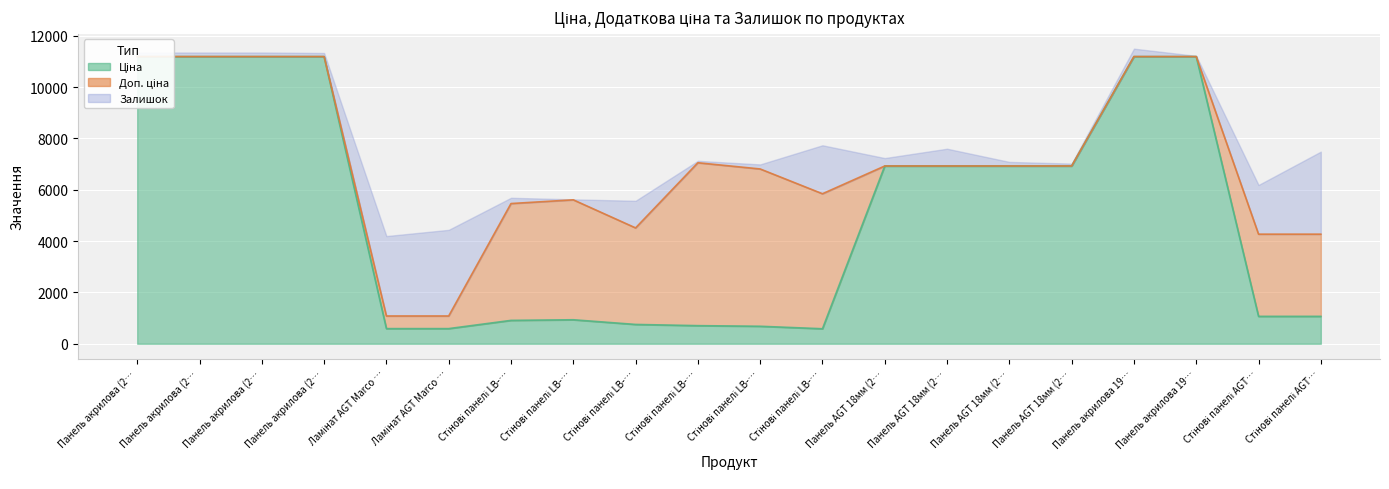

Is the value of Доп. ціна at Стінові панелі AGT… greater than the value of Ціна at Ламінат AGT Marco …?

Yes